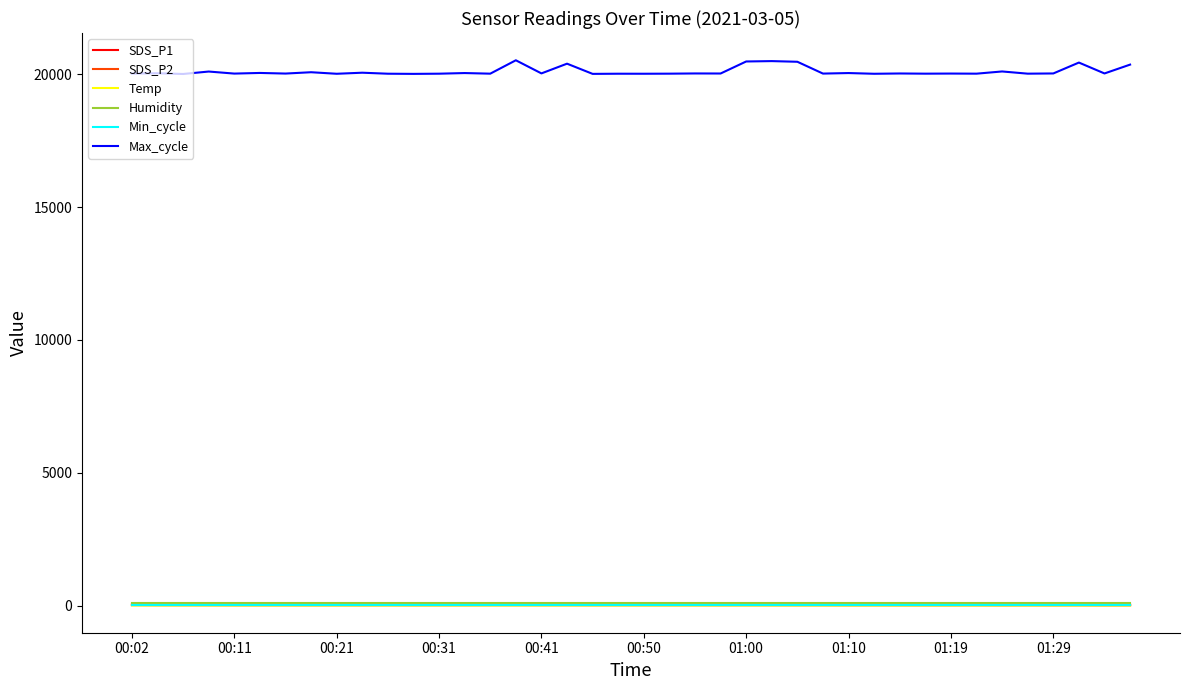

Which series has the widest spread of values?

Max_cycle